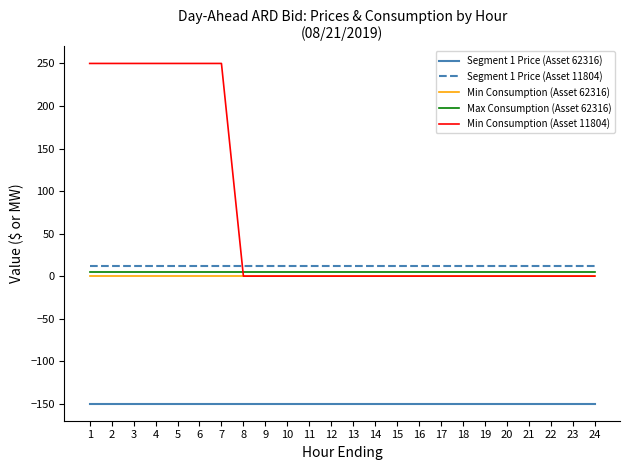

The value of Segment 1 Price (Asset 62316) at 22 is -247. True or false?

False